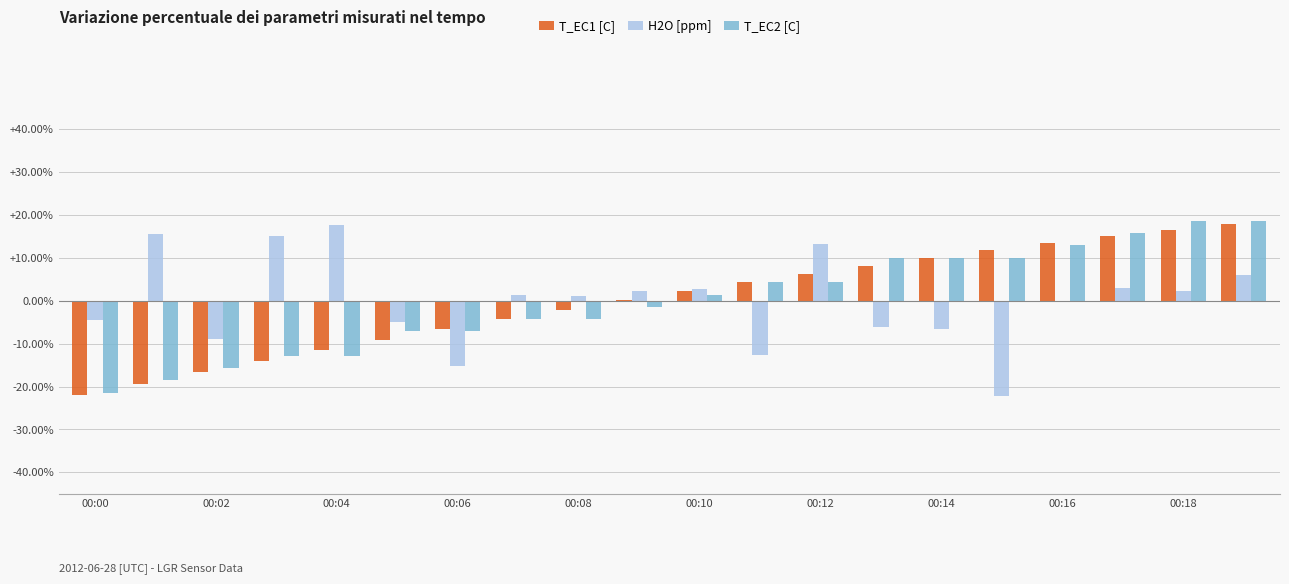

Which category has the highest value in the H2O [ppm] series?

00:04